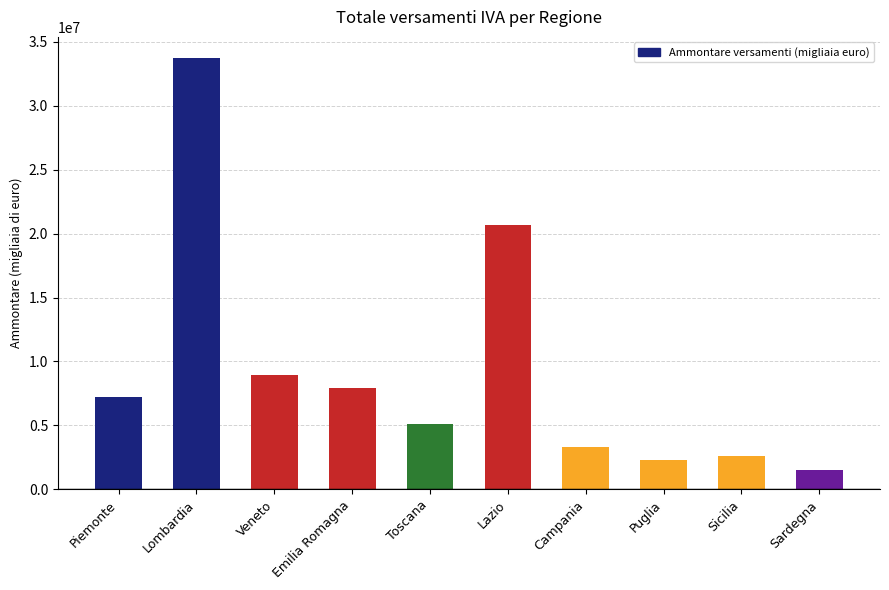

Reading left to right, extract all data points from this chart.

Piemonte=7184518	Lombardia=33705129	Veneto=8932044	Emilia Romagna=7939129	Toscana=5123655	Lazio=20706689	Campania=3309131	Puglia=2283734	Sicilia=2627054	Sardegna=1480476